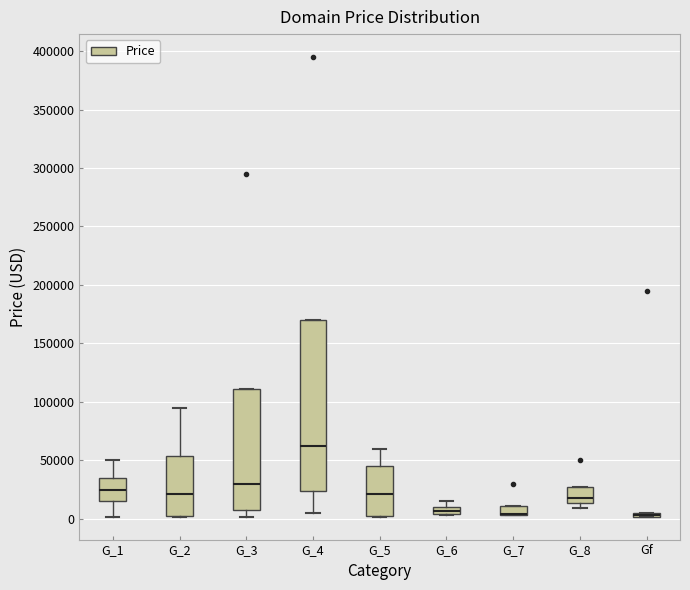

Comparing the boxes themselves (not the whiskers), which one is the tallest?

G_4